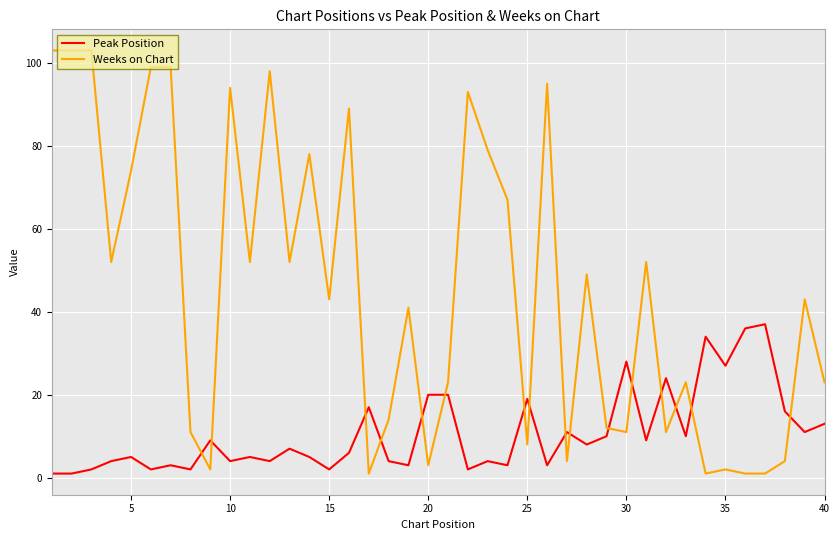

True or false: Peak Position and Weeks on Chart intersect in this chart.

True